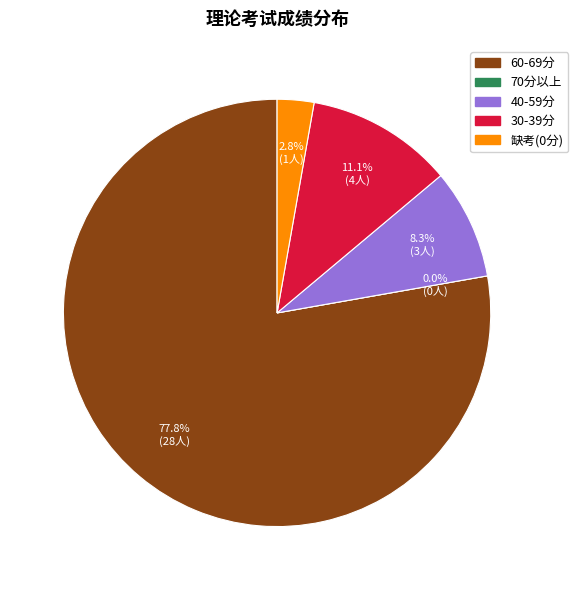

Is the sum of 19 and 5 greater than half?

No